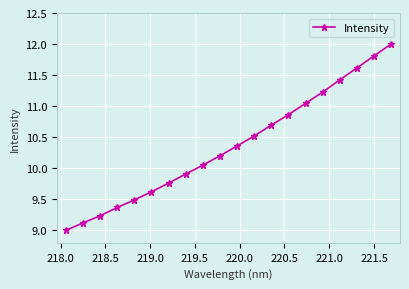

What is the maximum value shown in the chart?

12.0